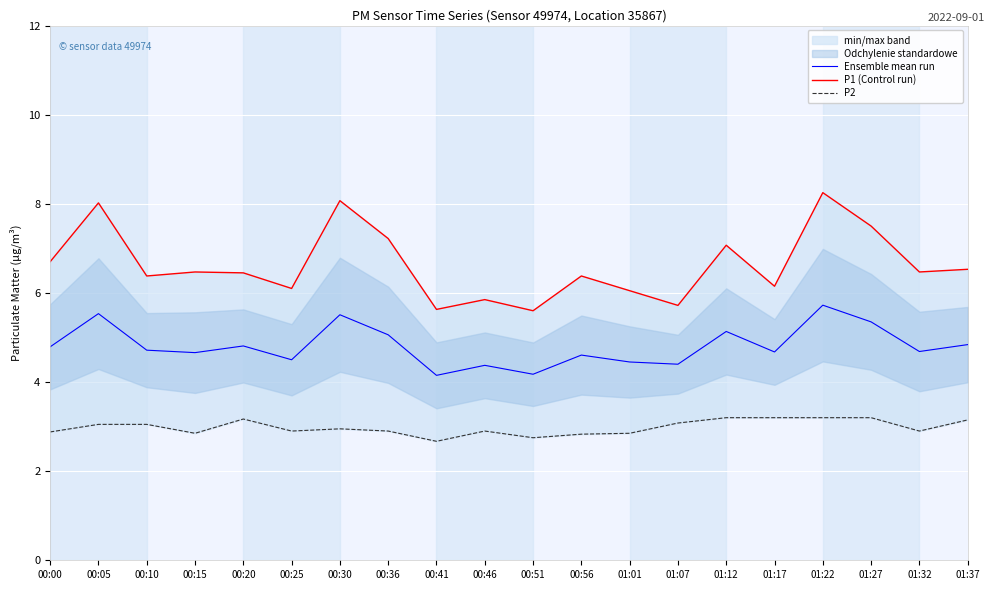

Reading left to right, list all the values displayed in this chart.

Ensemble mean run: 4.8	5.5	4.7	4.7	4.8	4.5	5.5	5.1	4.2	4.4	4.2	4.6	4.5	4.4	5.1	4.7	5.7	5.3	4.7	4.8
P1 (Control run): 6.7	8.0	6.4	6.5	6.5	6.1	8.1	7.2	5.6	5.8	5.6	6.4	6.0	5.7	7.1	6.2	8.2	7.5	6.5	6.5
P2: 2.9	3.0	3.0	2.9	3.2	2.9	3.0	2.9	2.7	2.9	2.8	2.8	2.9	3.1	3.2	3.2	3.2	3.2	2.9	3.1